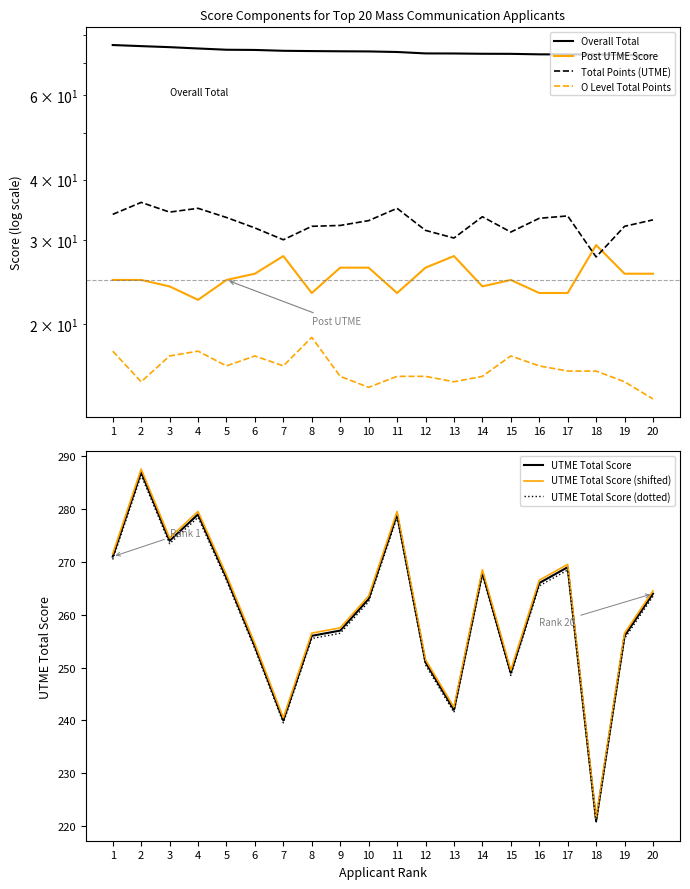

Is the value of UTME Total Score (shifted) at 8 greater than the value of UTME Total Score (dotted) at 18?

Yes